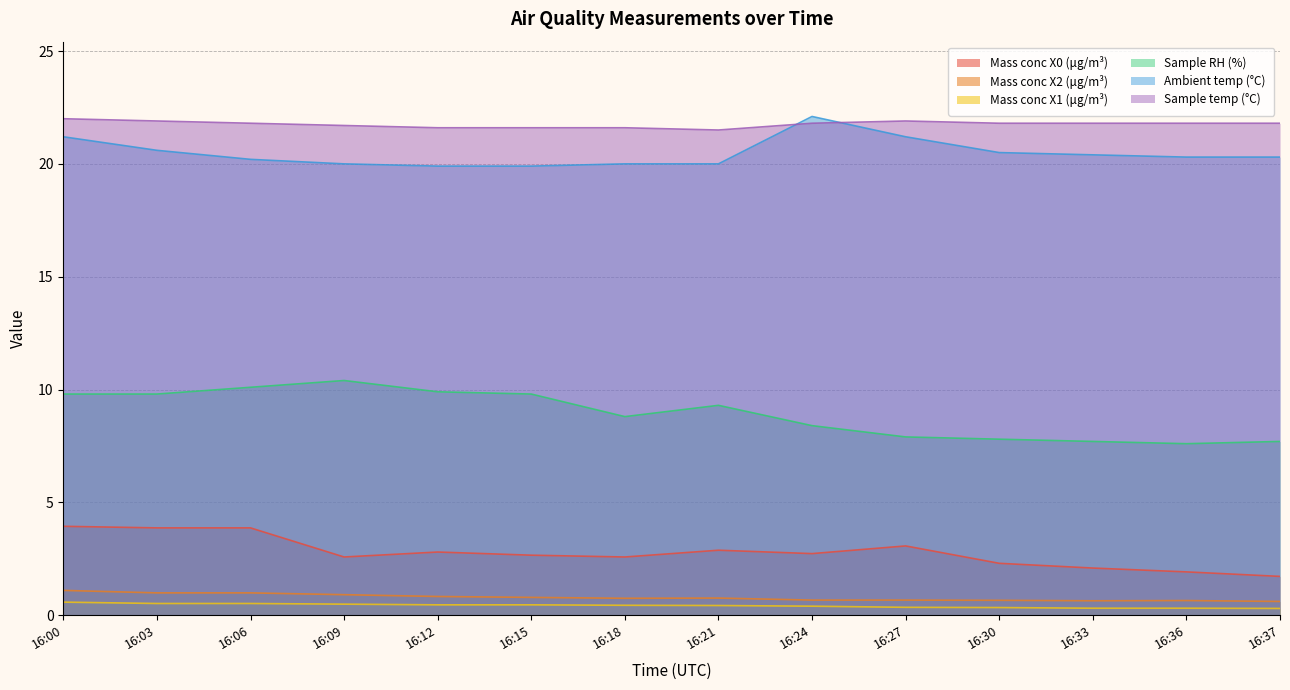

In Sample temp (°C), how many points are lower than both neighbors (excluding endpoints)?

1